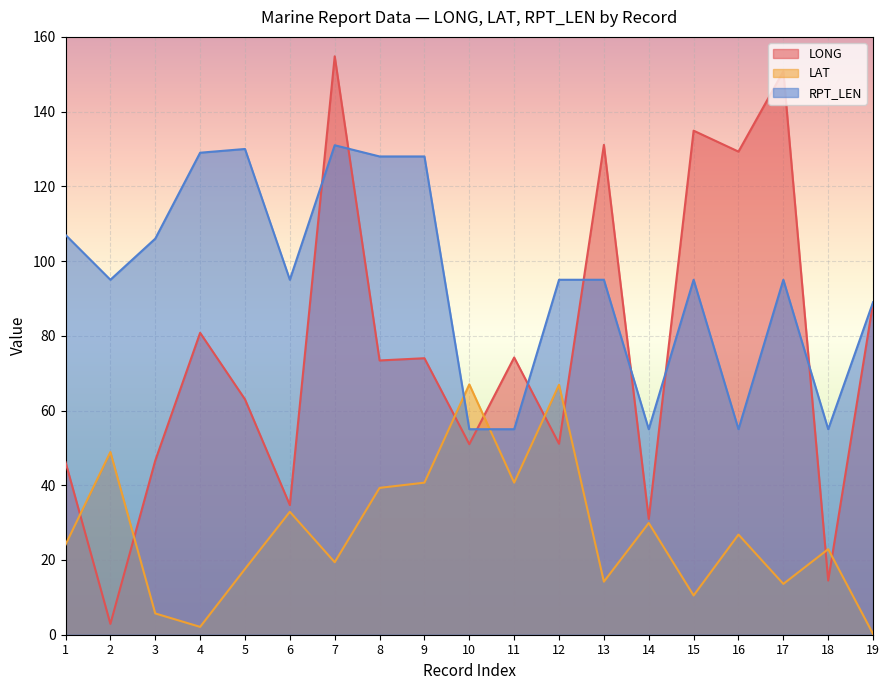

List the series in order of their overall mean, highest first.

RPT_LEN, LONG, LAT